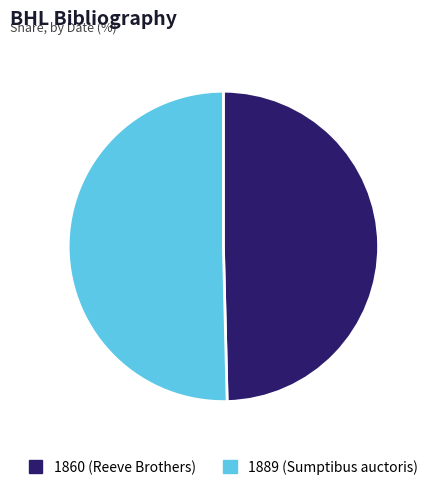

Count the number of slices in the pie.

2